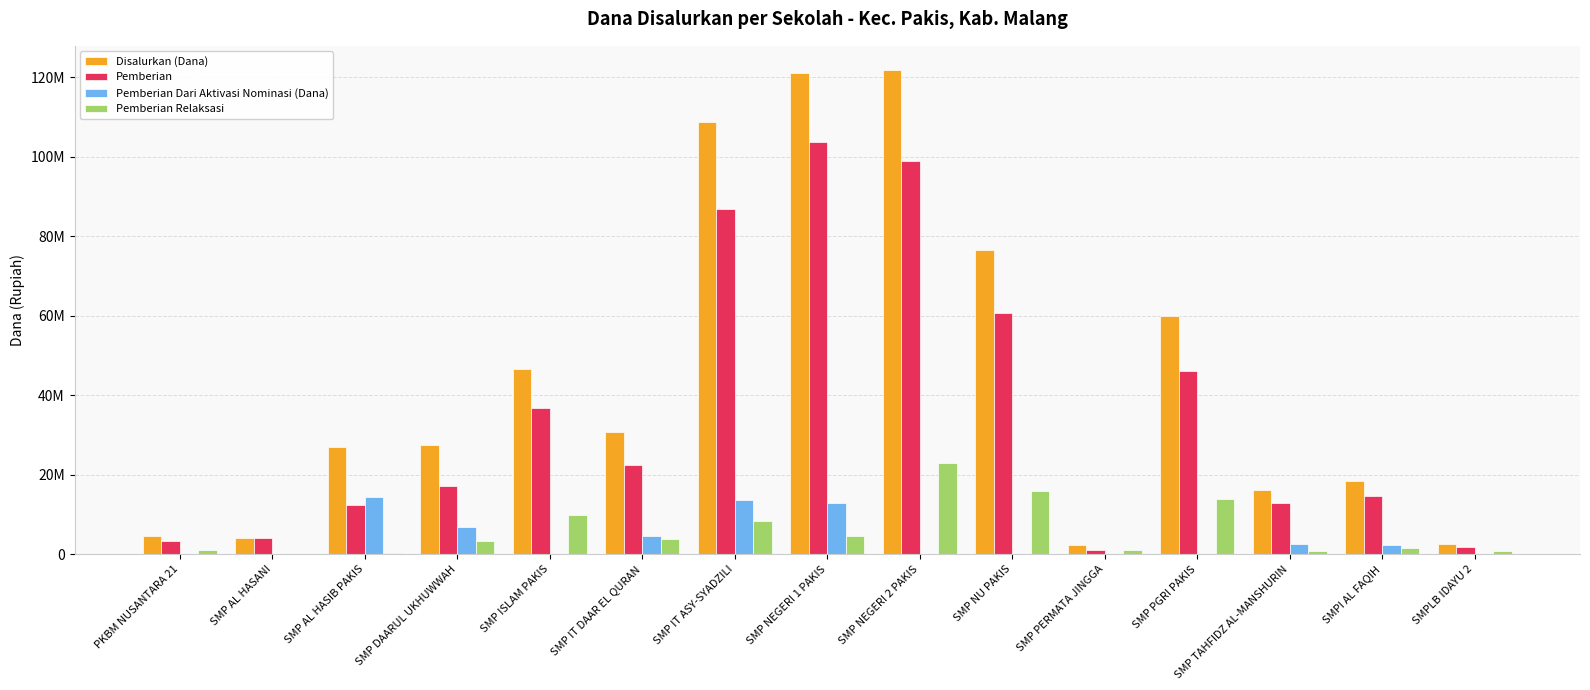

True or false: Pemberian Relaksasi has a value of 3375000 at SMP DAARUL UKHUWWAH.

True